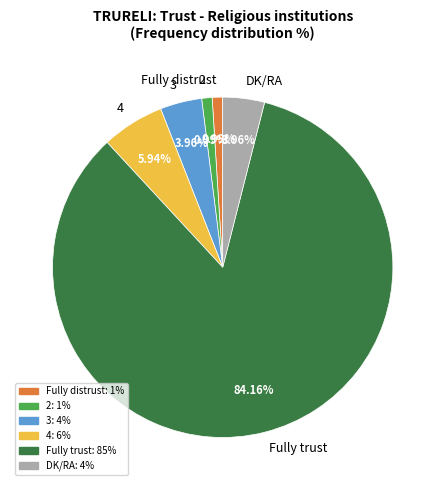

What is the ratio of the value at 3 to the value at Fully distrust?

4.0